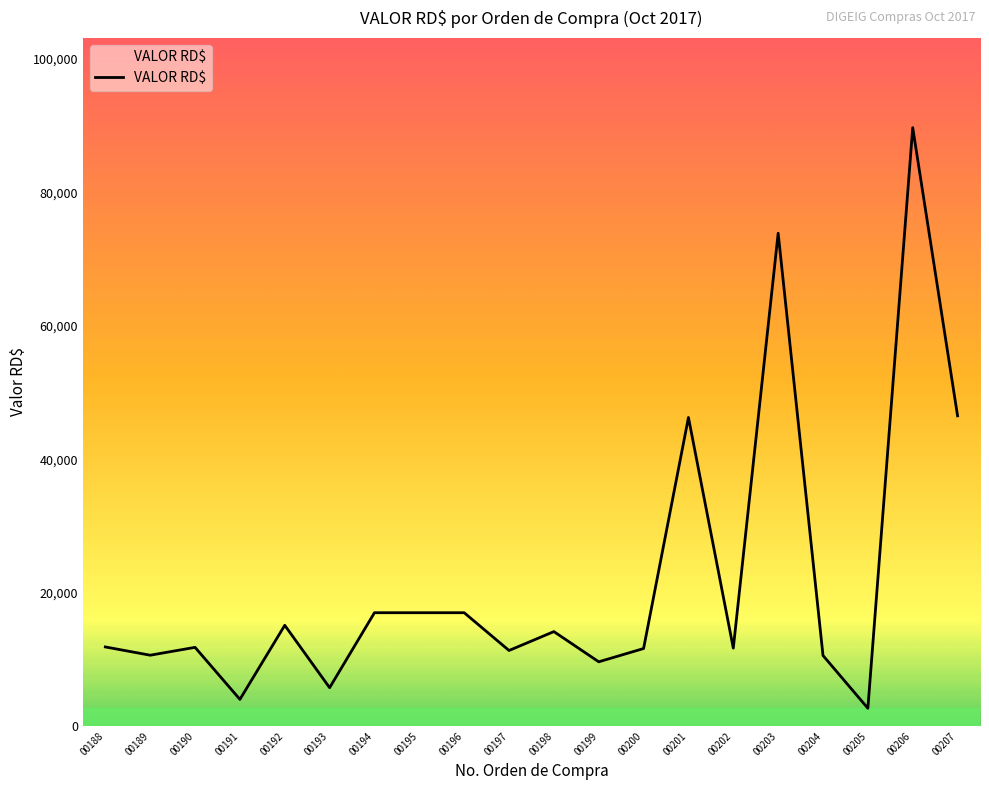

How many lines are shown in the chart?

1